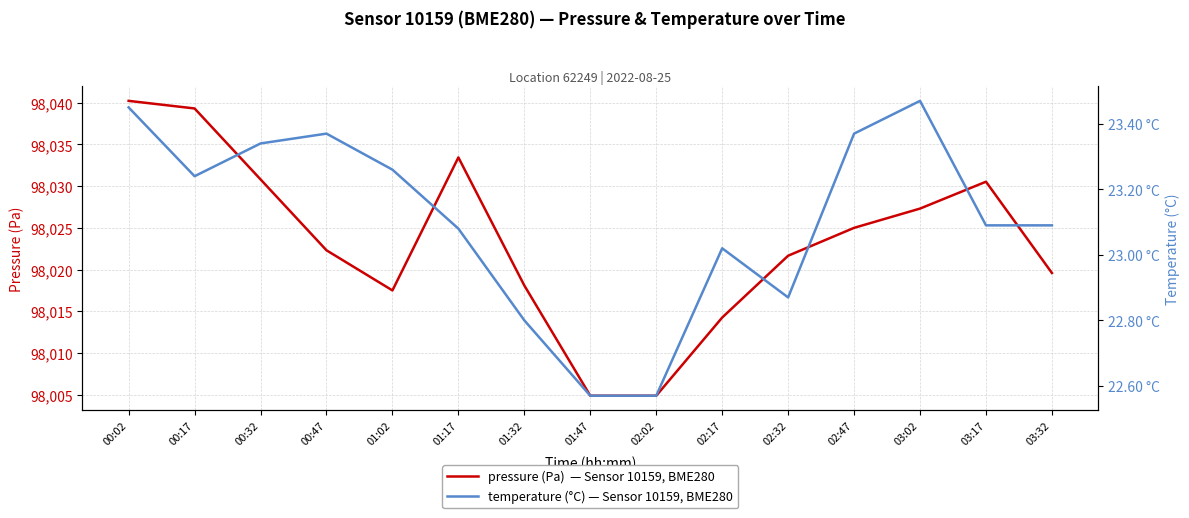

True or false: pressure has a value of 142661.5 at 02:02.

False